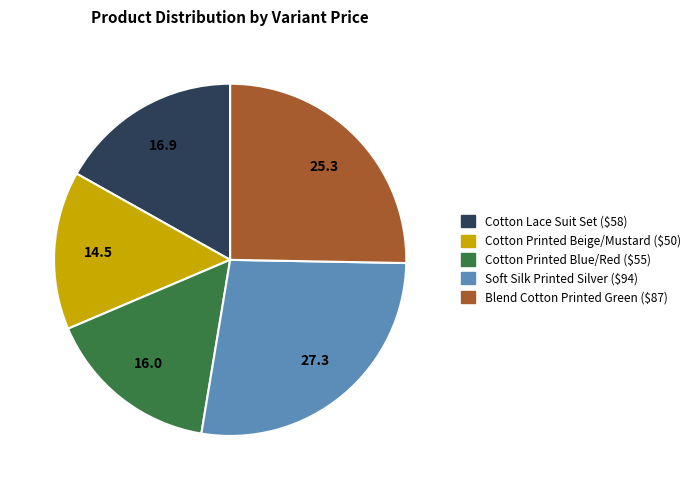

Is there any slice that represents more than half of the pie?

No